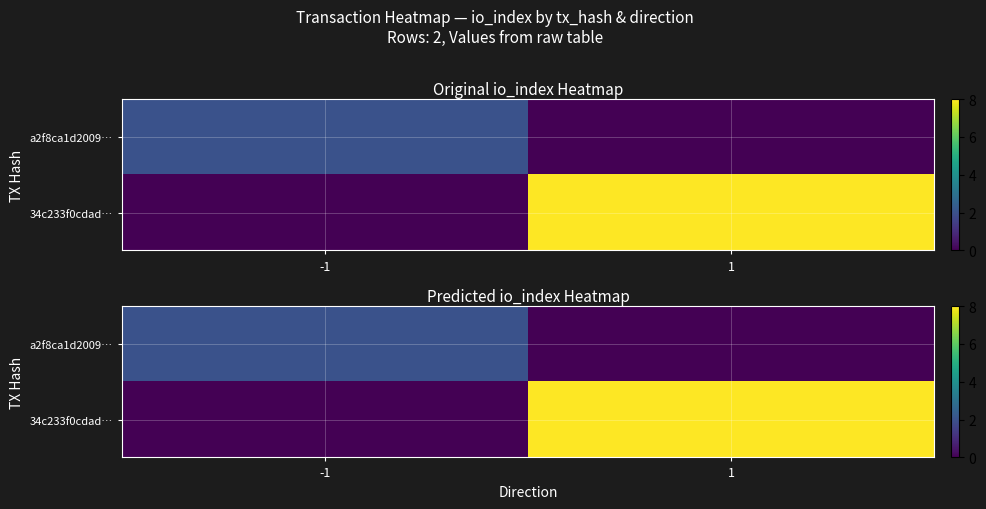

Which series has the largest total across all categories?

34c233f0cdad…